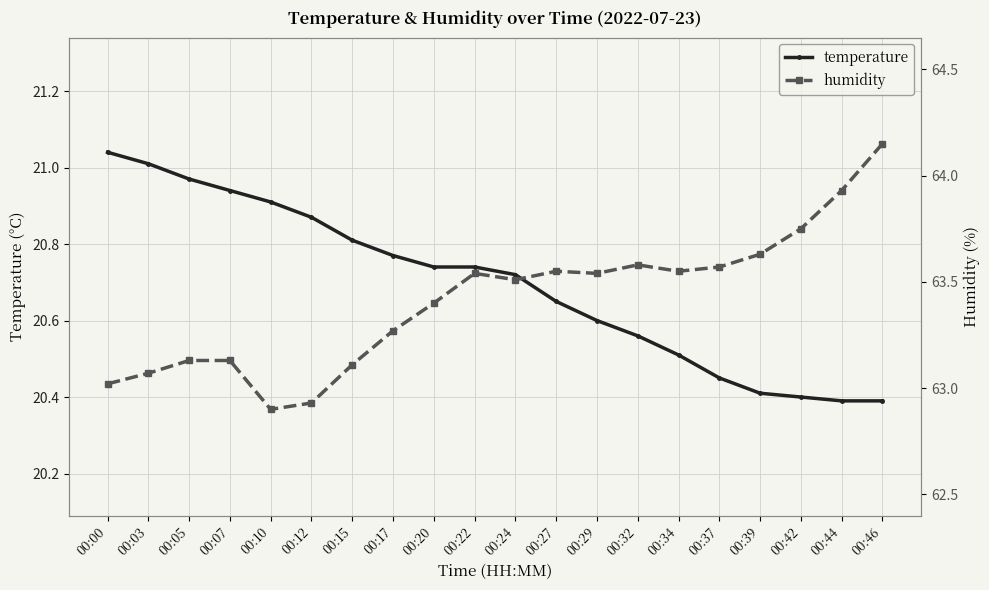

Does the chart have visible grid lines?

Yes